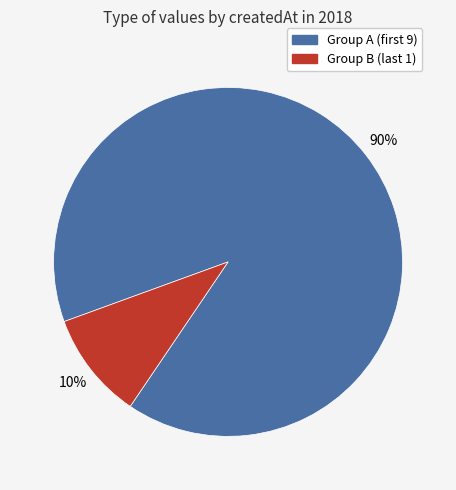

How many segments does this pie chart have?

2